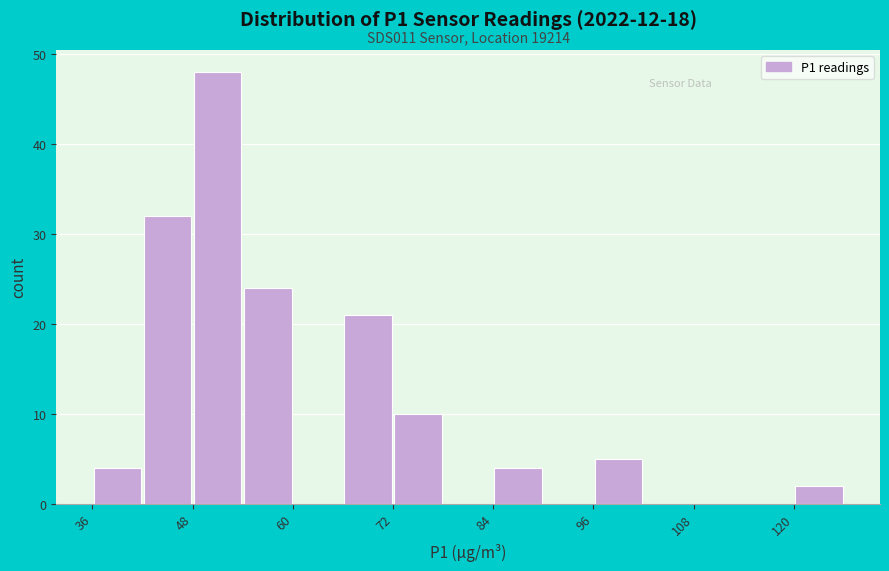

Around what value on the x-axis is the tallest bar? Give the approximate position of its centre, as read against the axis.

52